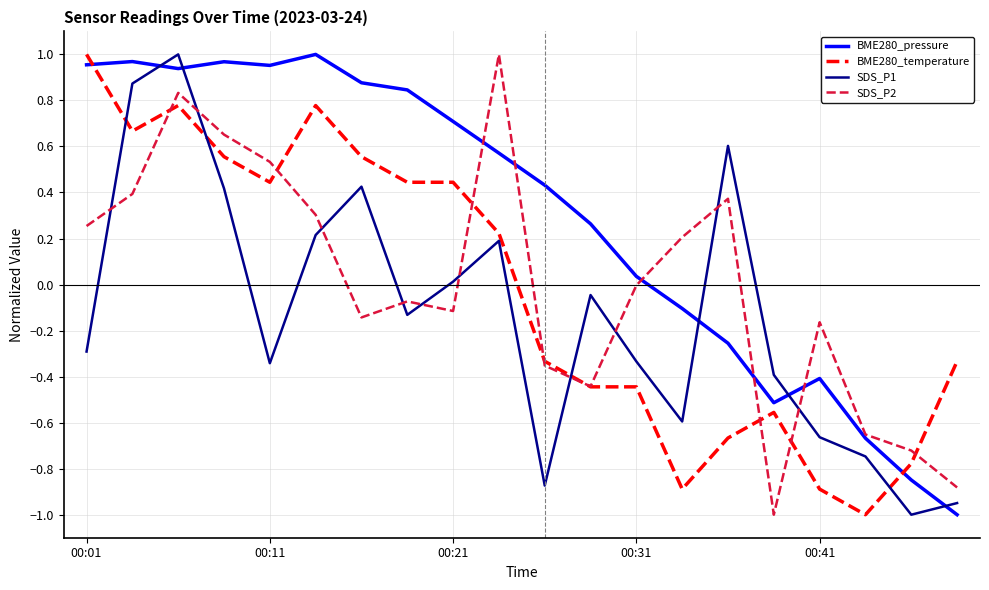

What is the lowest value of the SDS_P2 series?

-1.0